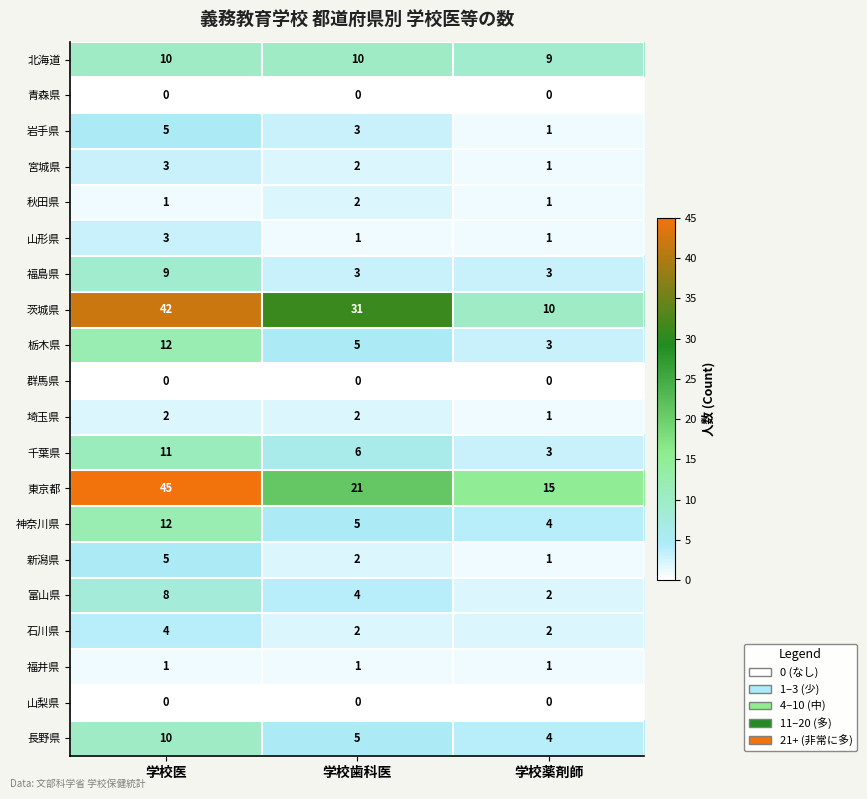

Read the 東京都 value at 学校歯科医, to the nearest 10.

20